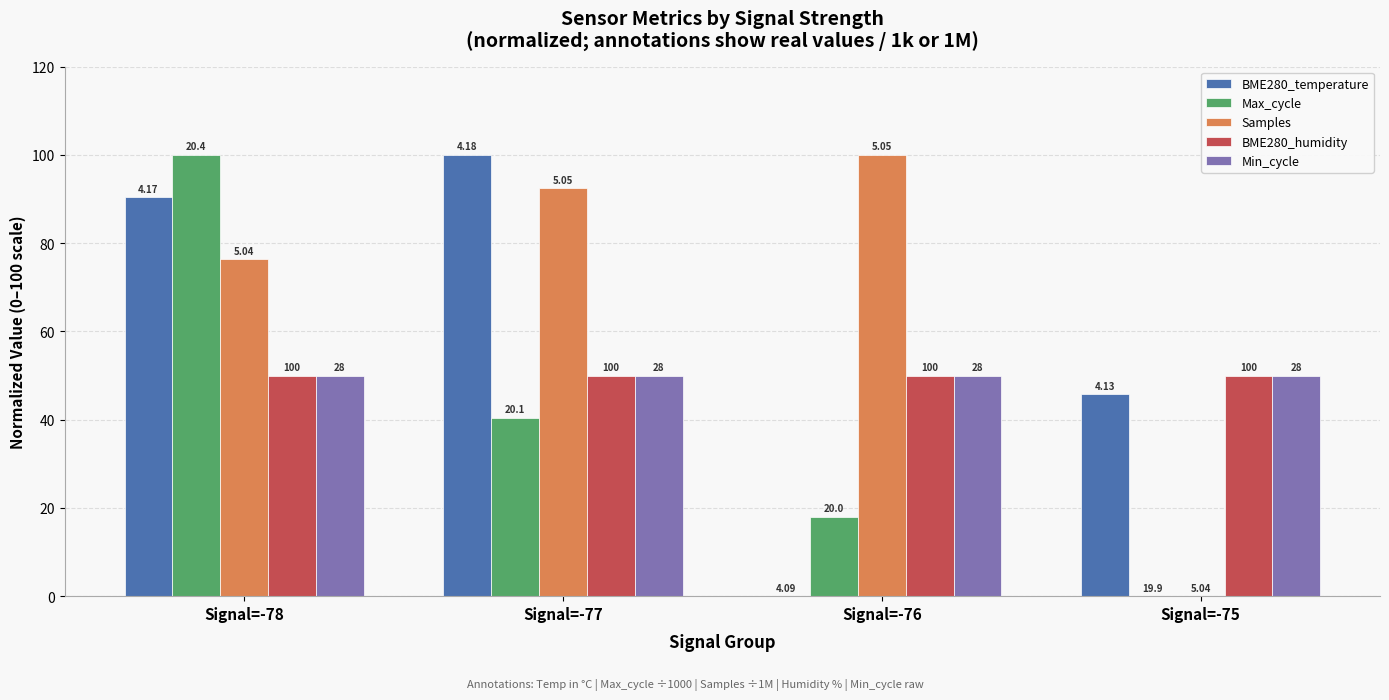

What are all the series names shown in the legend?

BME280_temperature, Max_cycle, Samples, BME280_humidity, Min_cycle